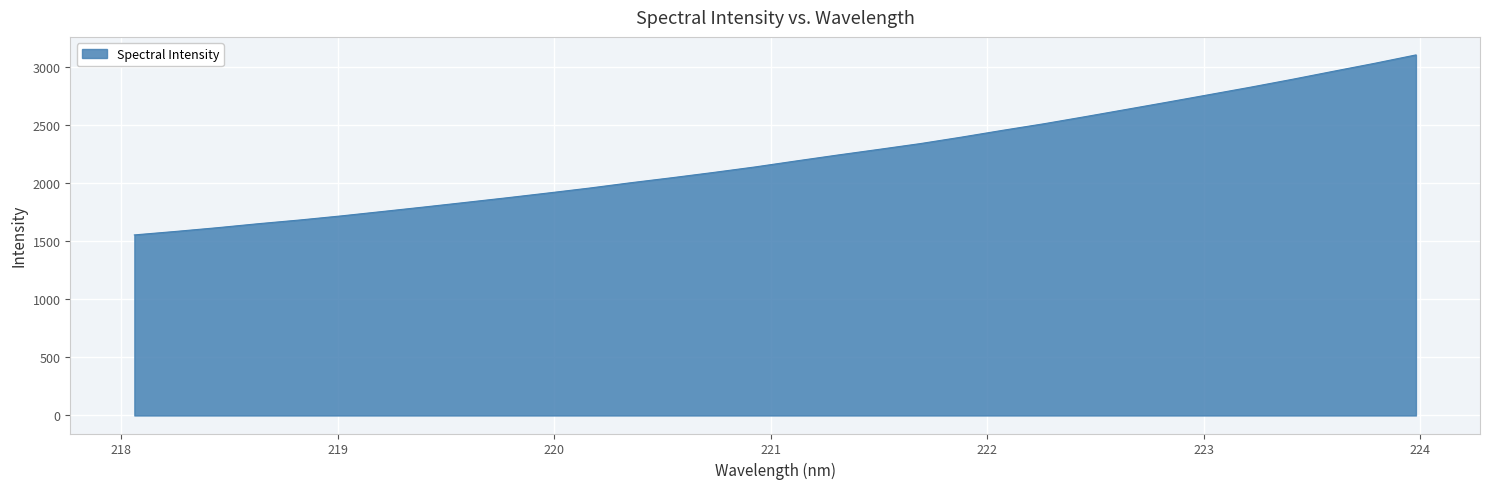

True or false: the data has more than 2 interior local peaks.

False